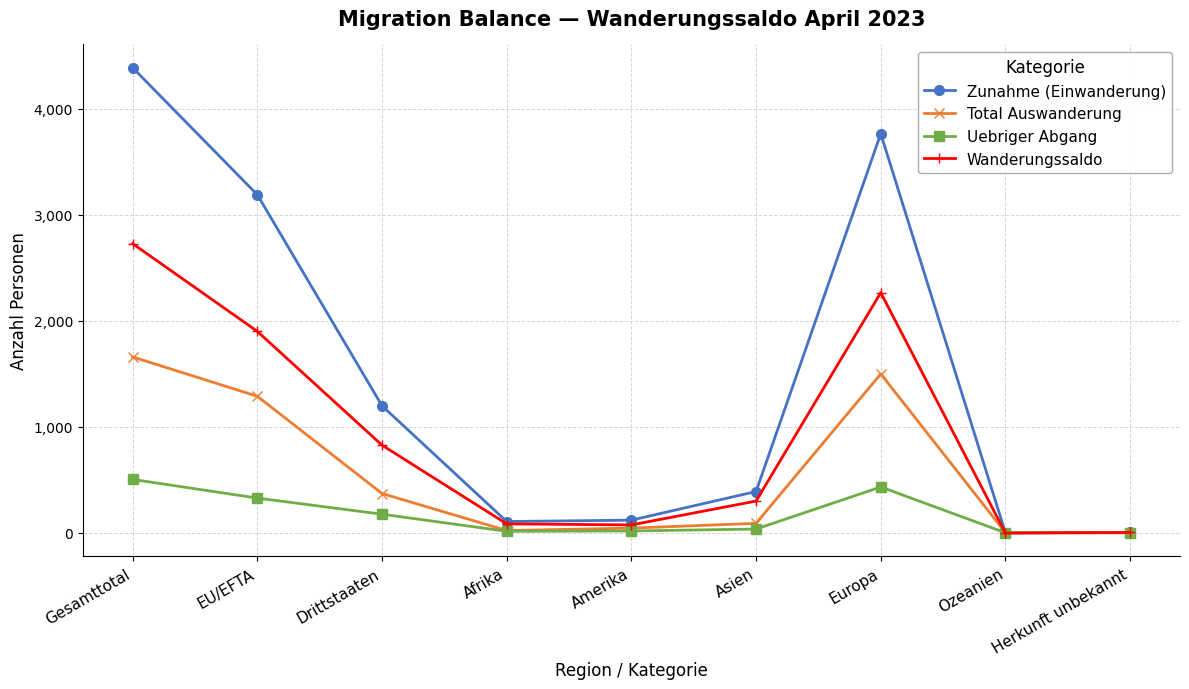

The value of Wanderungssaldo at Drittstaaten is 1277. True or false?

False